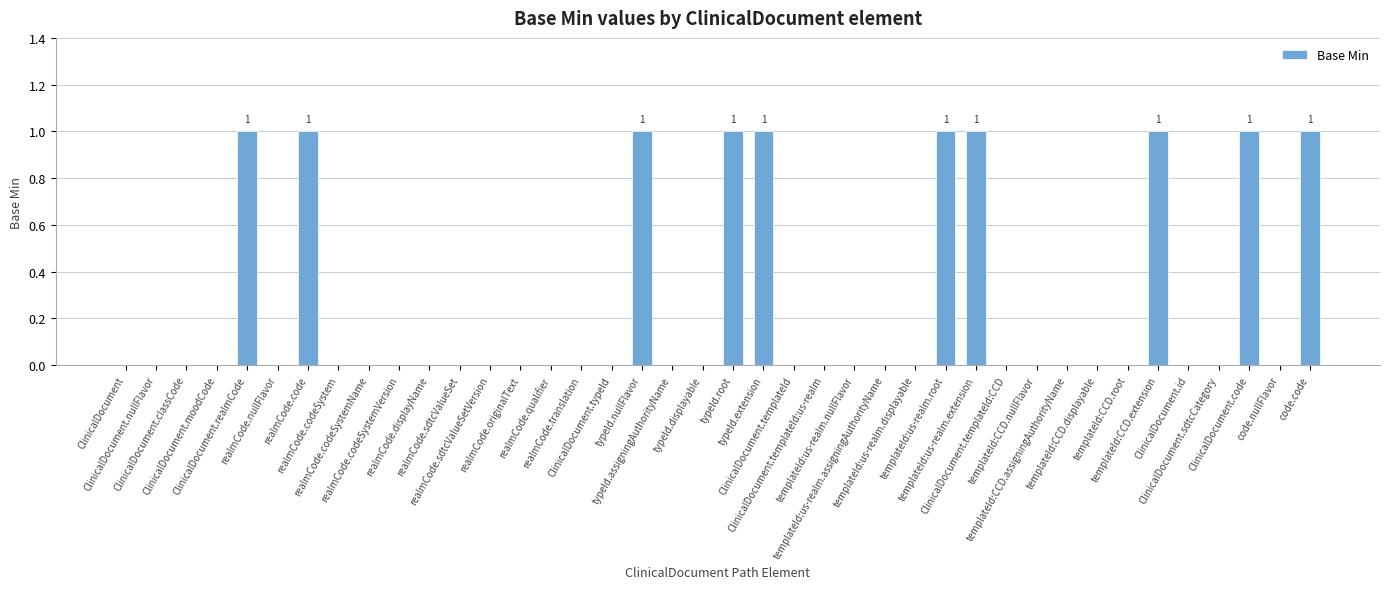

How many distinct data groups are displayed?

1